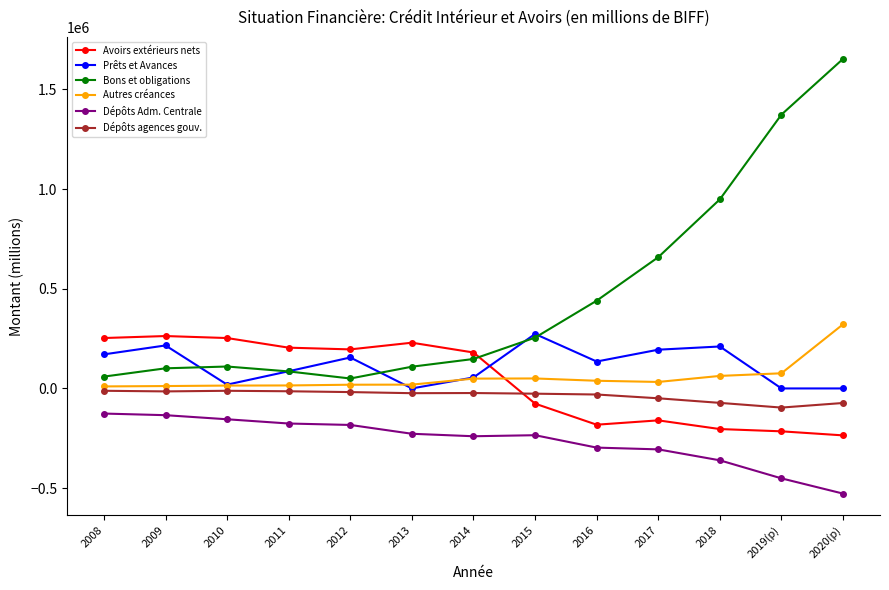

What is the average value of the Prêts et Avances series?

116551.0